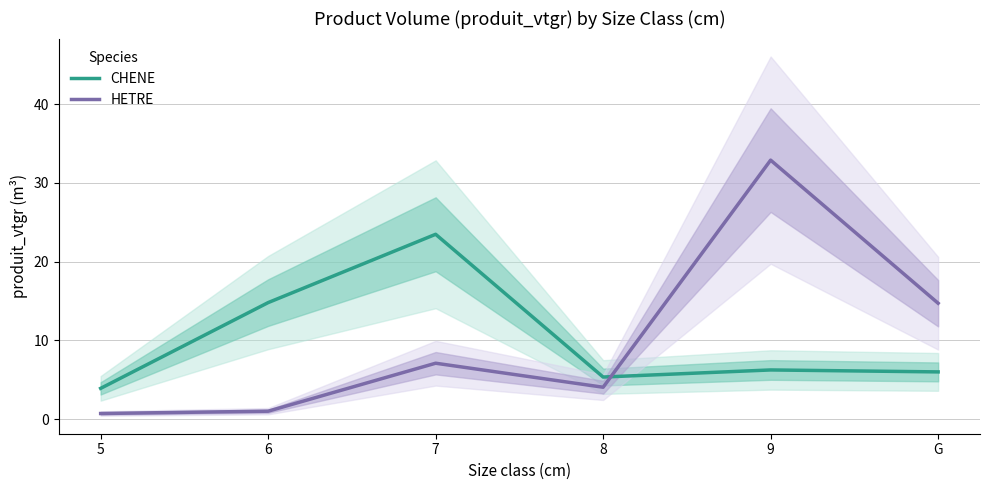

At which category does CHENE reach its first local peak?

7